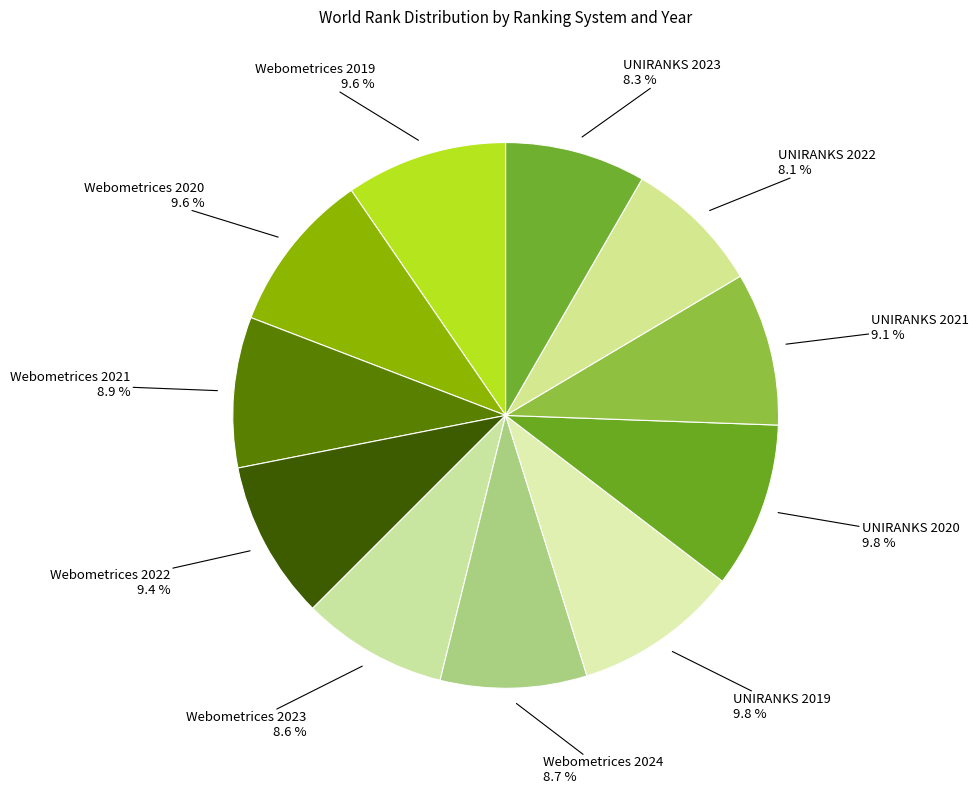

To the nearest percent, what is the combined percentage of UNIRANKS 2023 and UNIRANKS 2021?

17%